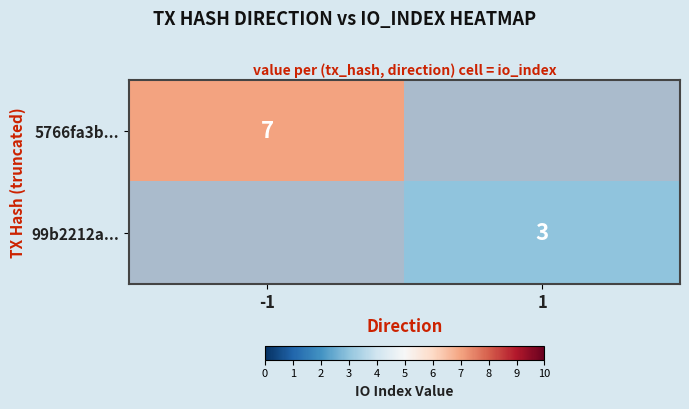

The value of 5766fa3b... at -1 is 7. True or false?

True